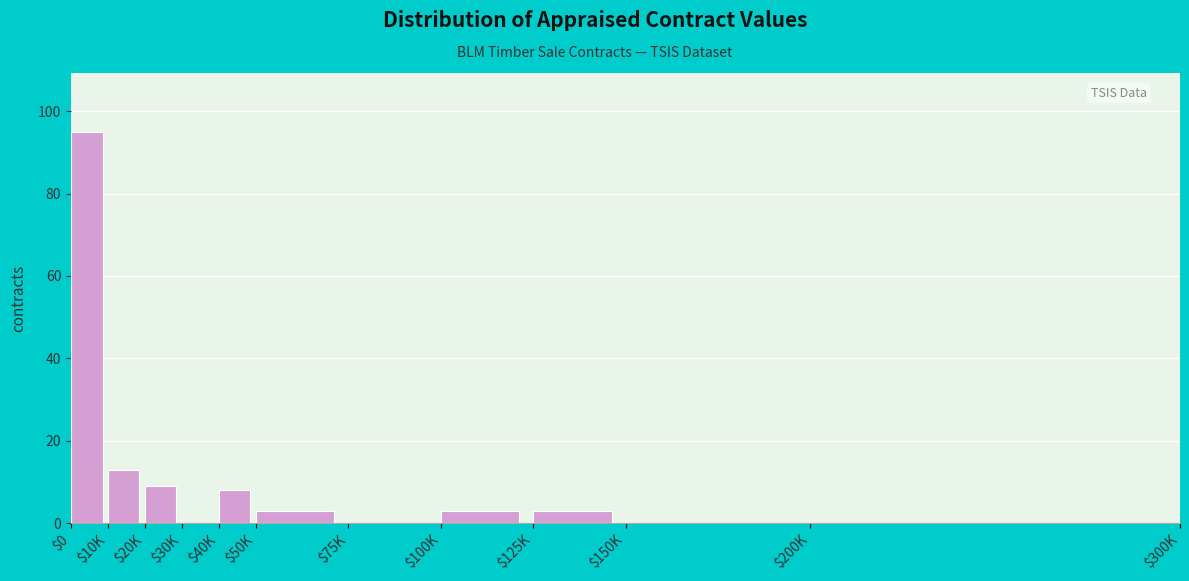

At which label is the value closest to 47?

$10K